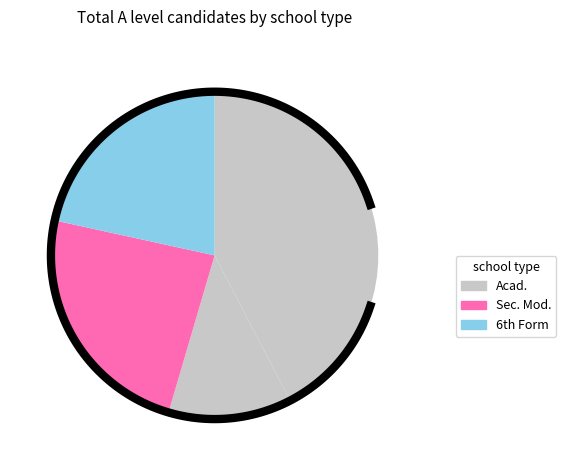

Is Ind the majority of the pie?

No